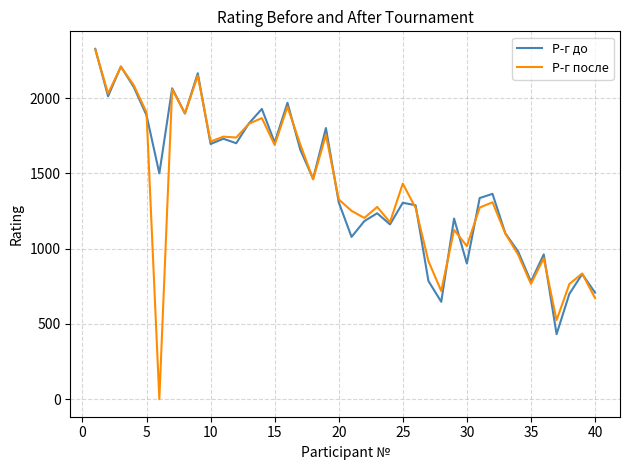

What is the greatest value displayed?

2327